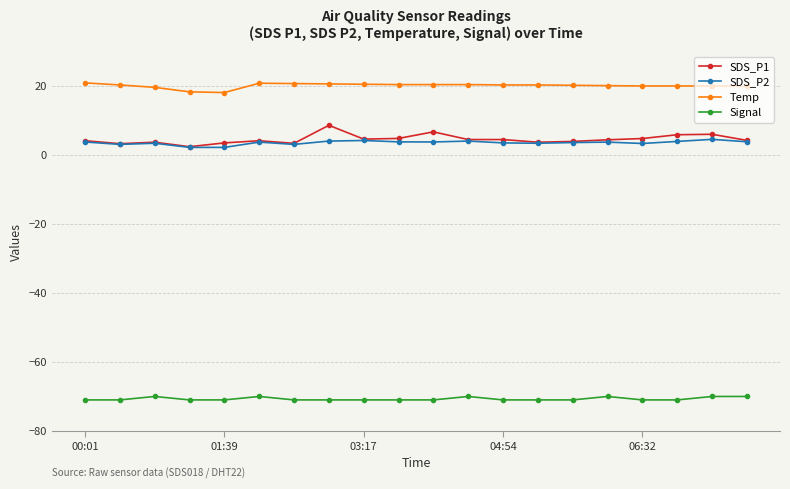

True or false: Temp and Signal intersect in this chart.

False